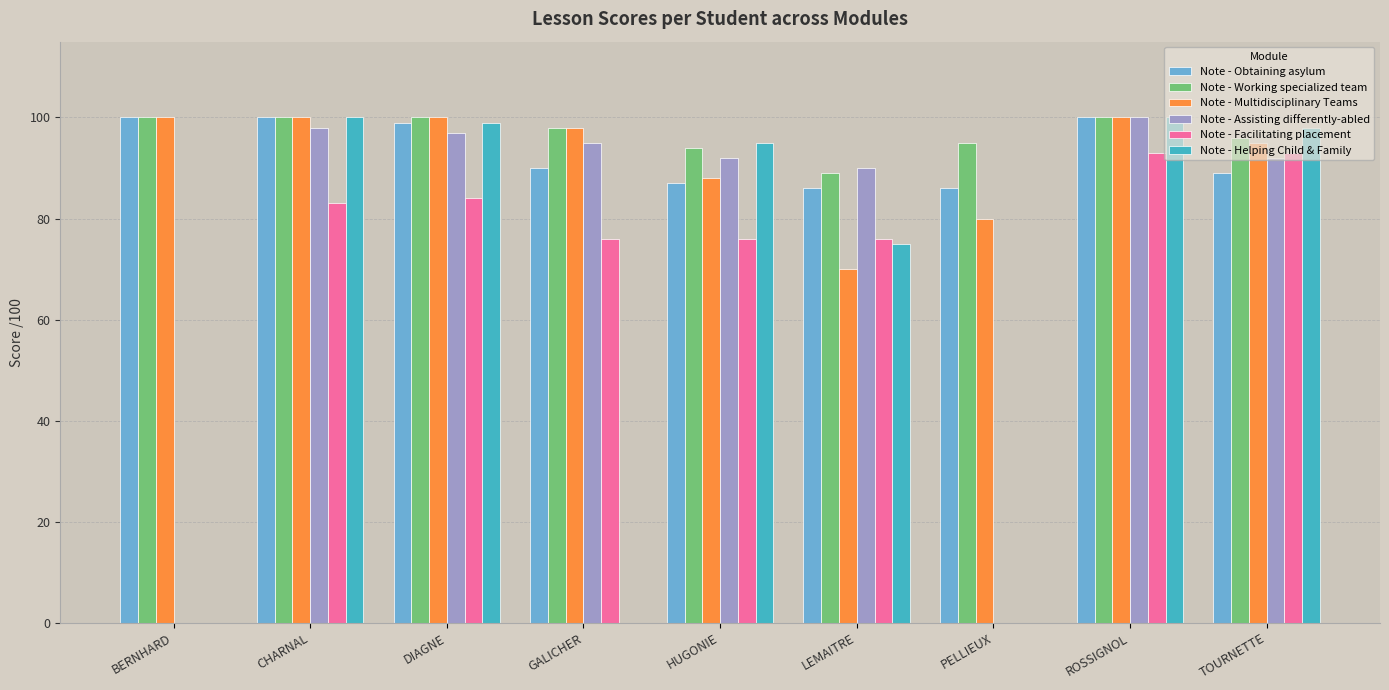

At which label is Note - Helping Child & Family closest to 50?

LEMAITRE